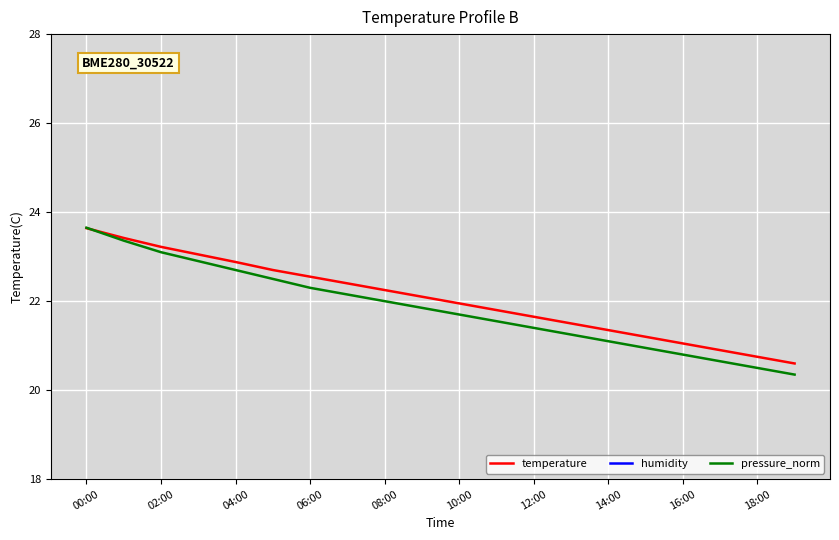

What is the value of the pressure_norm point at the 5th from the left?

22.7